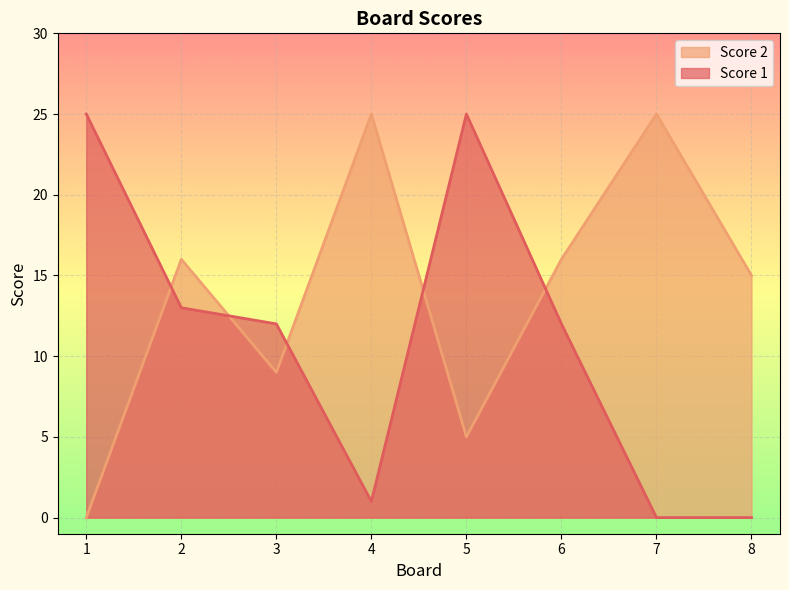

What is the difference between the highest and lowest values at 4?

24